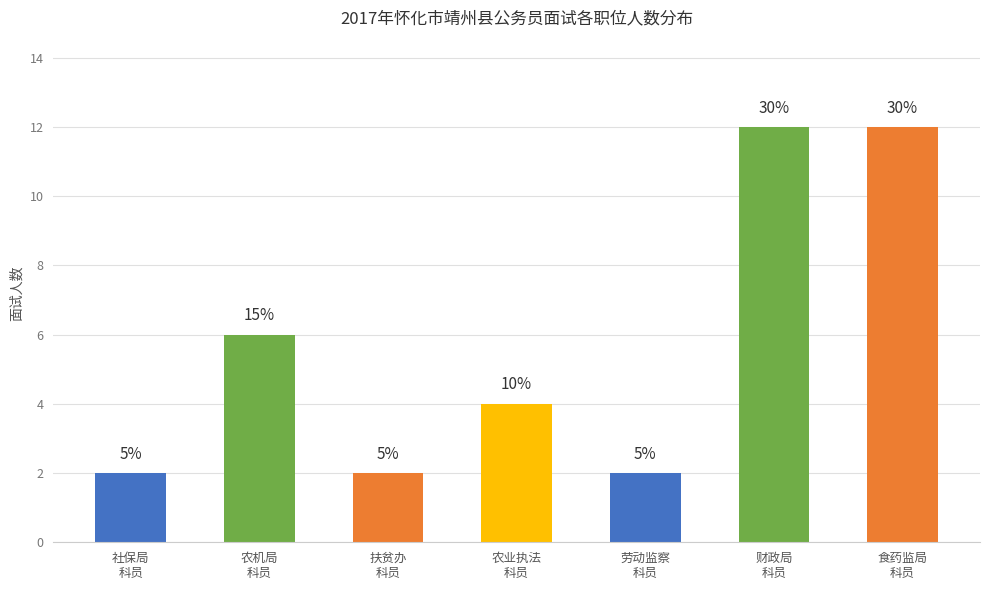

What is the difference between the second highest and second lowest values?

10